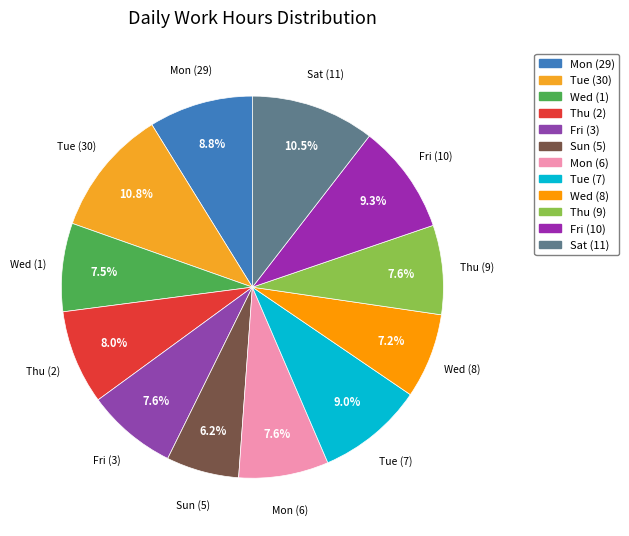

To the nearest percent, what percentage of the pie is Sun (5)?

6%